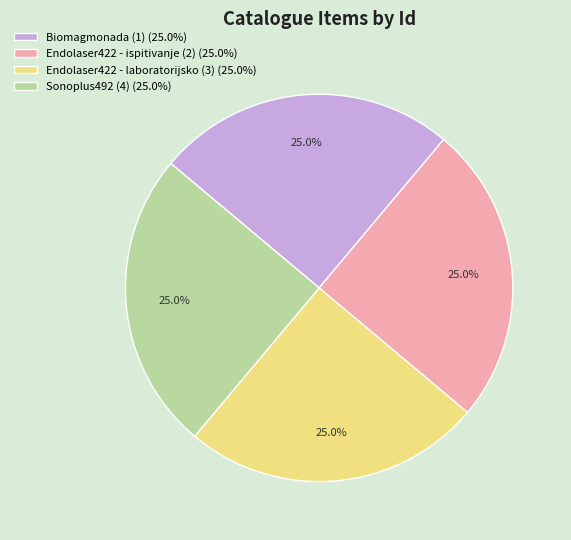

How many segments does this pie chart have?

4